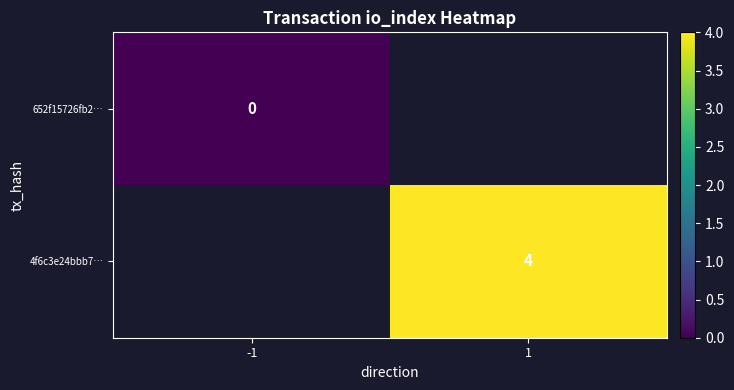

Is it true that 4f6c3e24bbb7… equals 6 at 1?

False